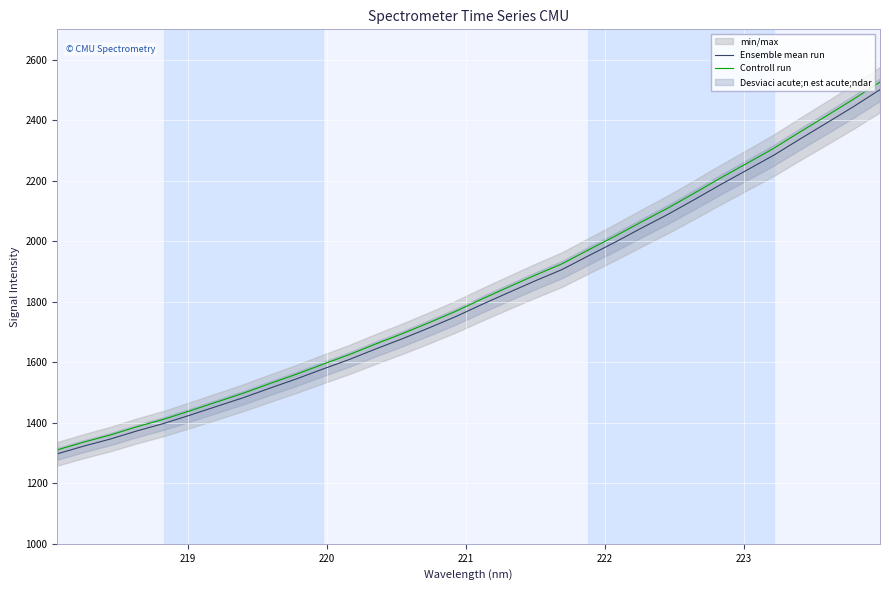

What is the highest value of the Ensemble mean run series?

2500.7